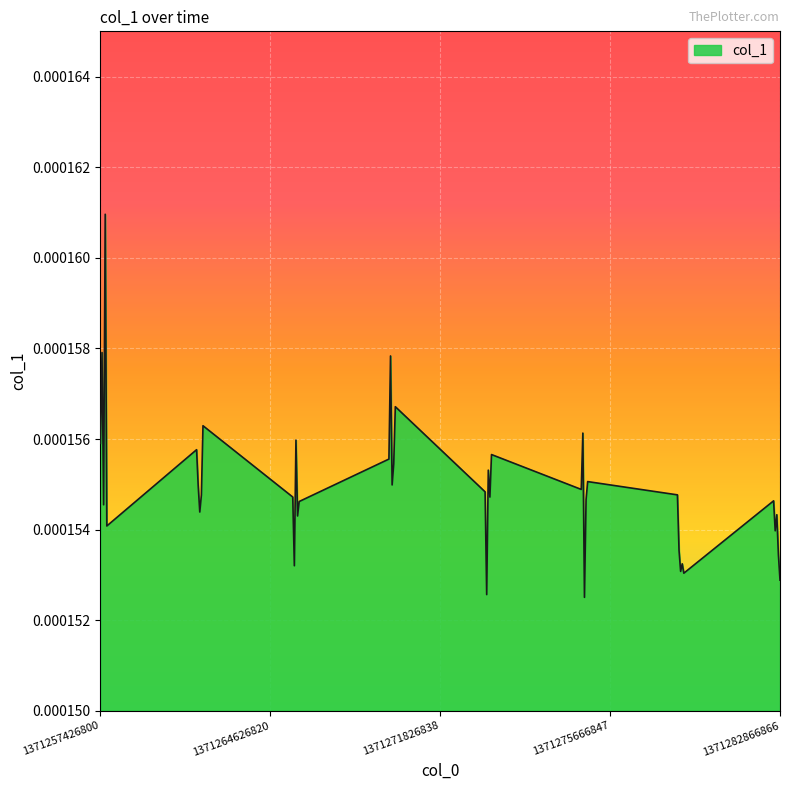

How many lines are shown in the chart?

1